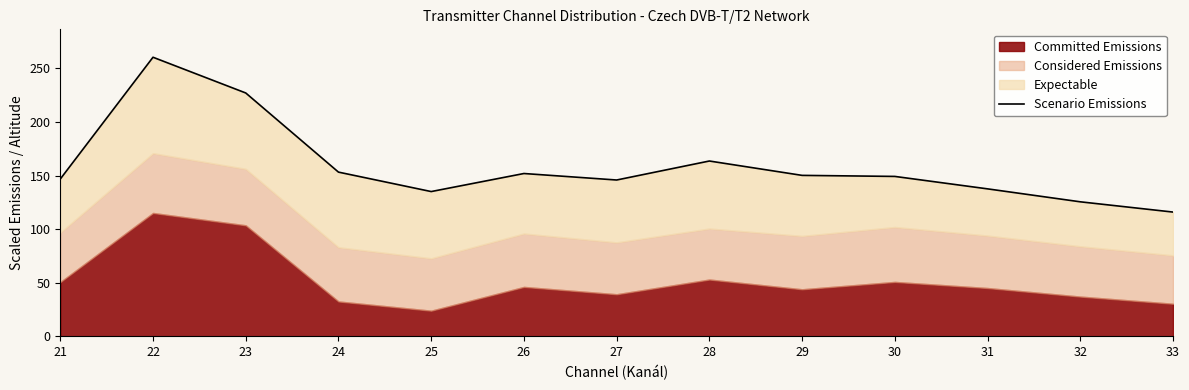

At which category does the chart reach its peak across all series?

22